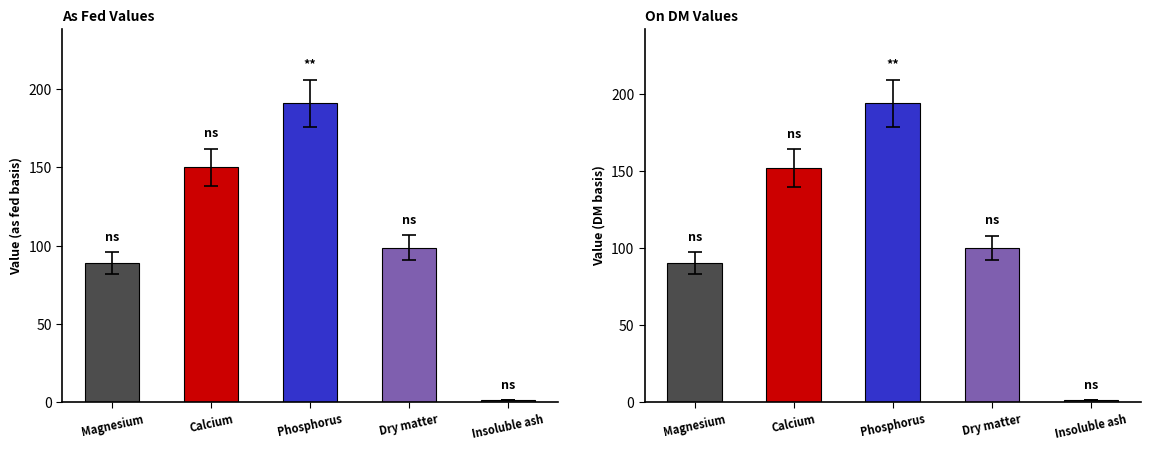

List the series in order of their peak value, highest first.

On DM, As fed